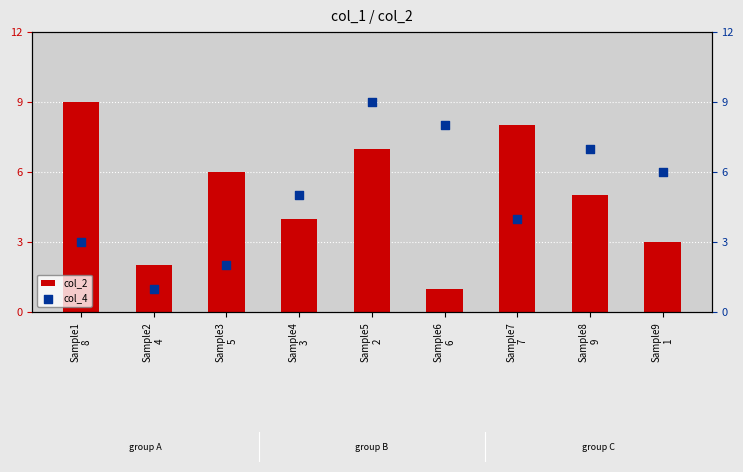

At which category is the sum across all series the highest?

Sample5
2